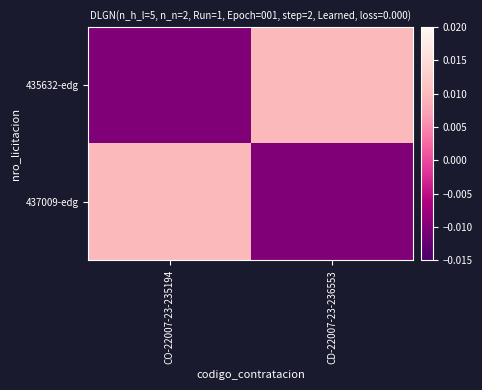

Rank the series by their maximum value, from highest to lowest.

435632-edg, 437009-edg